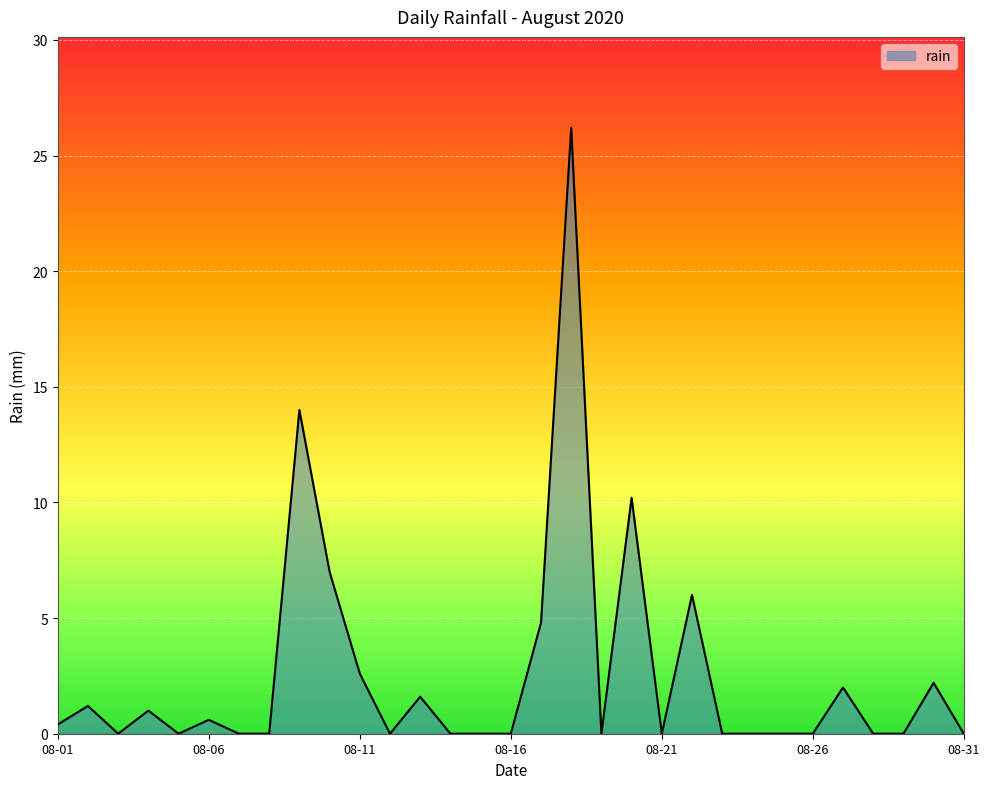

What is the average value?

2.6